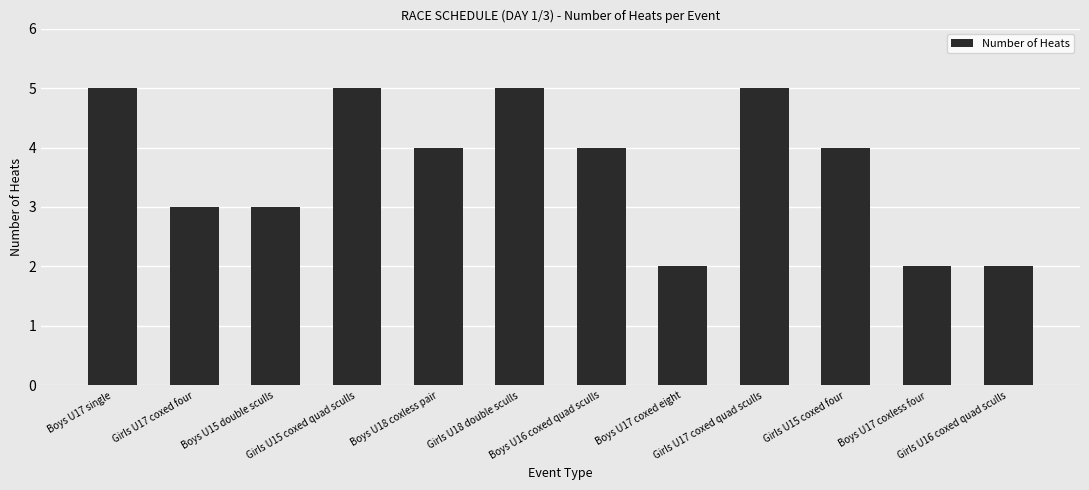

What is the sum of all values?

44